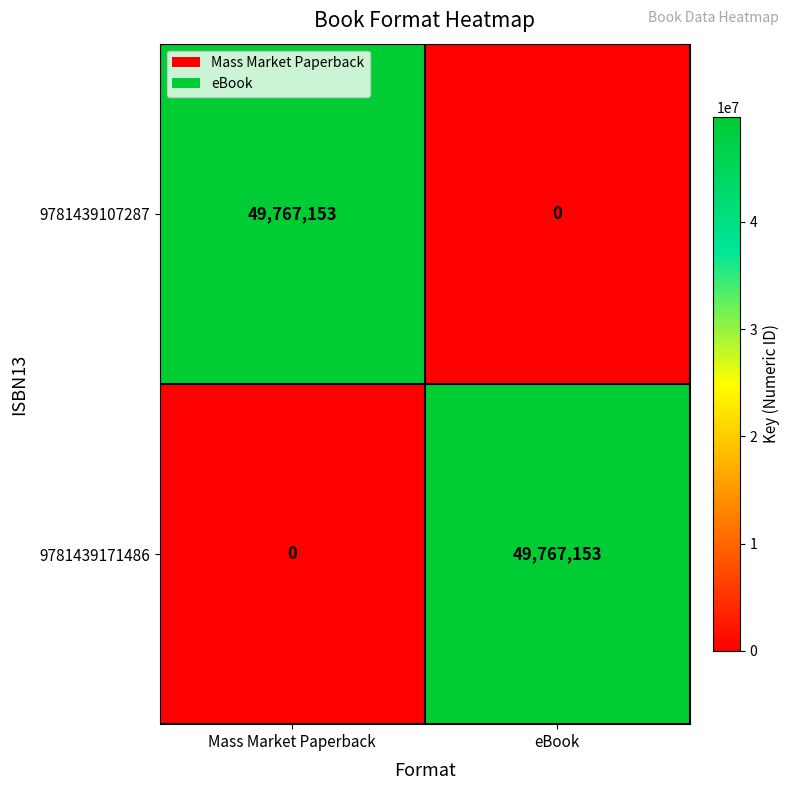

At which label is 9781439107287 closest to 24883576?

eBook